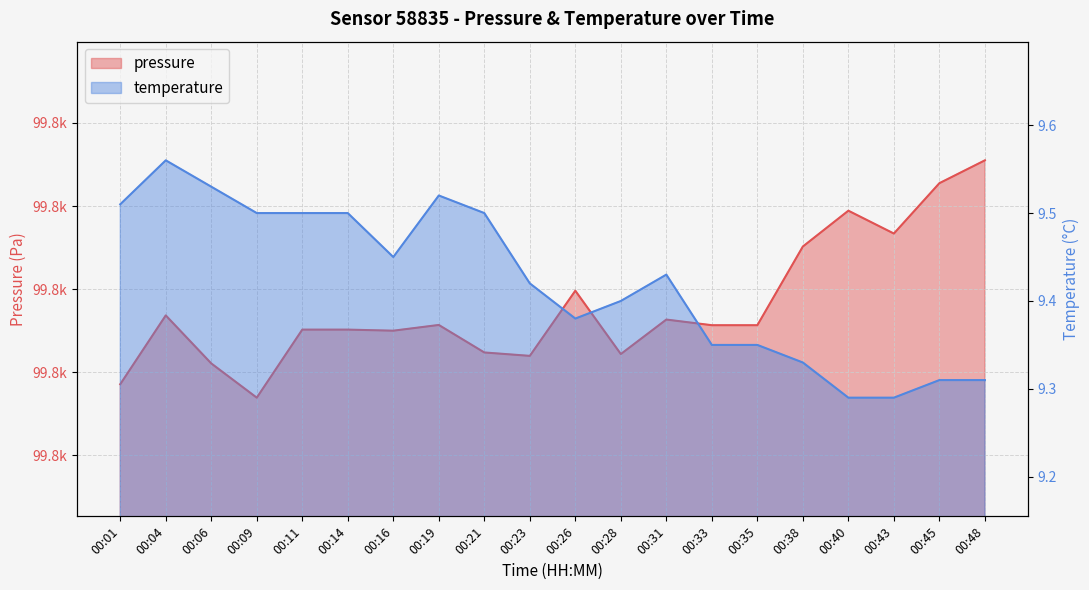

True or false: temperature and pressure cross at least once.

False